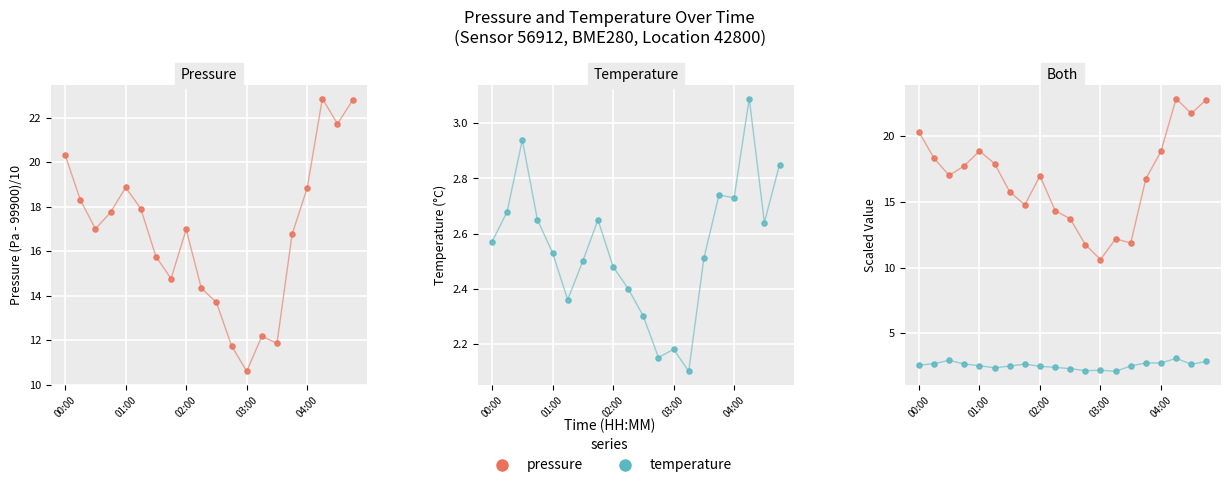

What is the total value across all series at 02:00?

20.0